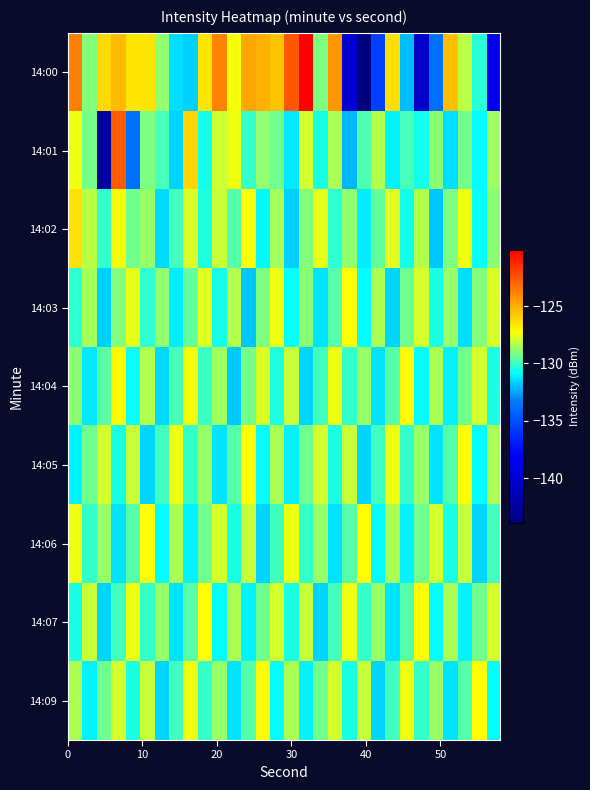

How many series are shown in this chart?

9